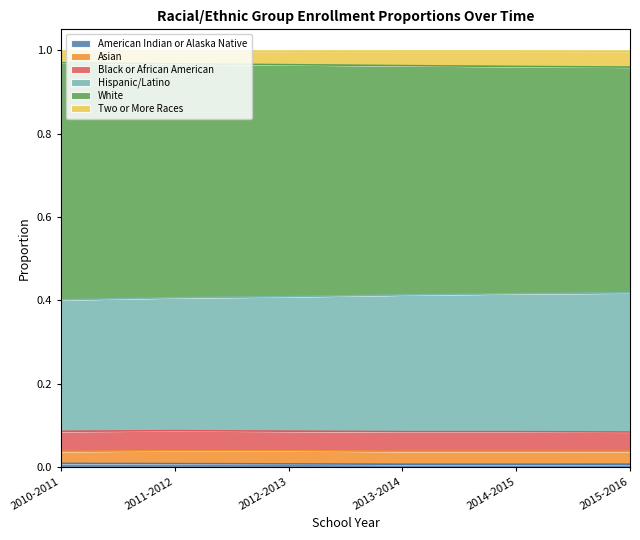

What is the label of the 3rd point from the left?

2012-2013